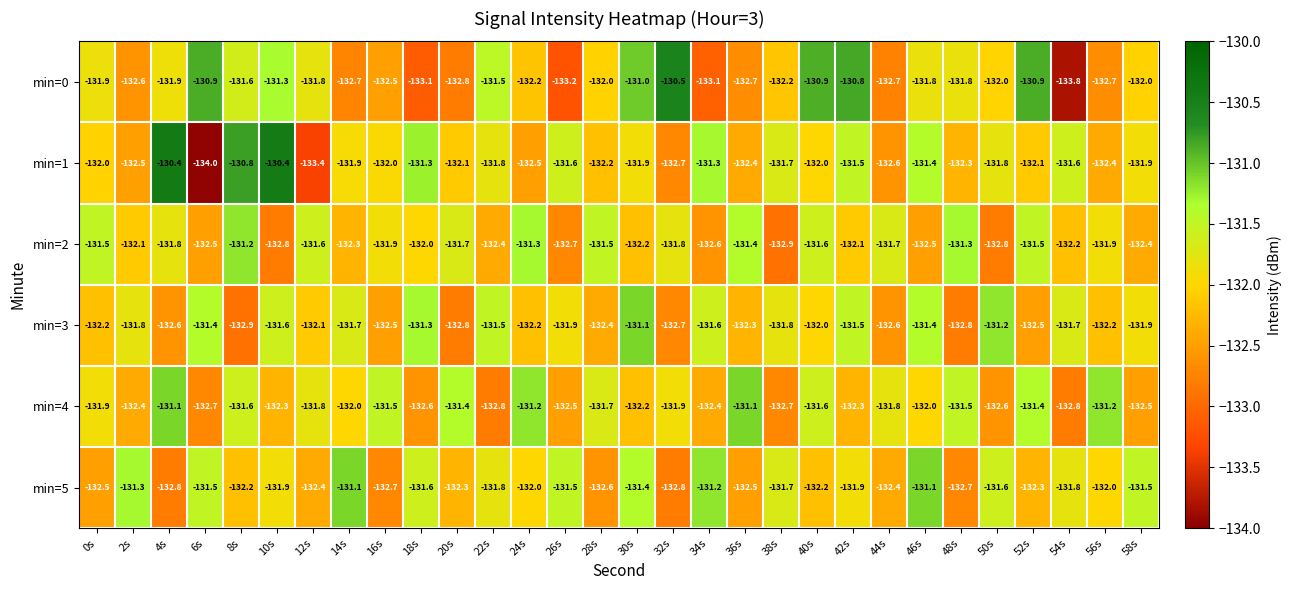

The value of min=3 at 34s is -54.9. True or false?

False